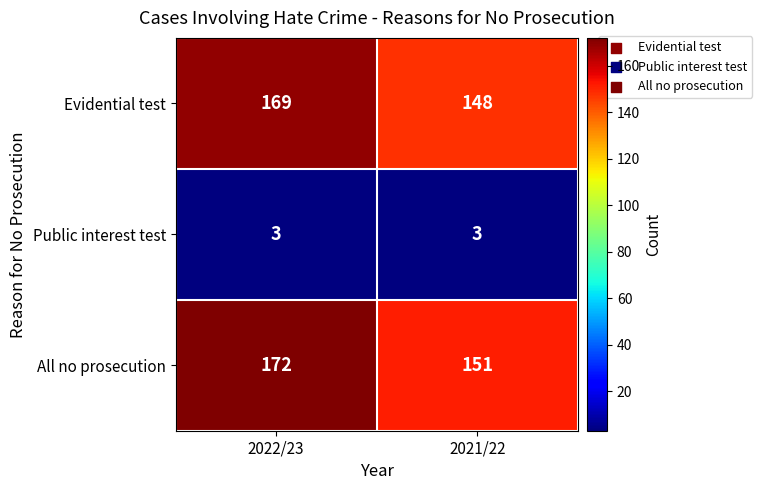

List the series in order of their peak value, highest first.

All no prosecution, Evidential test, Public interest test